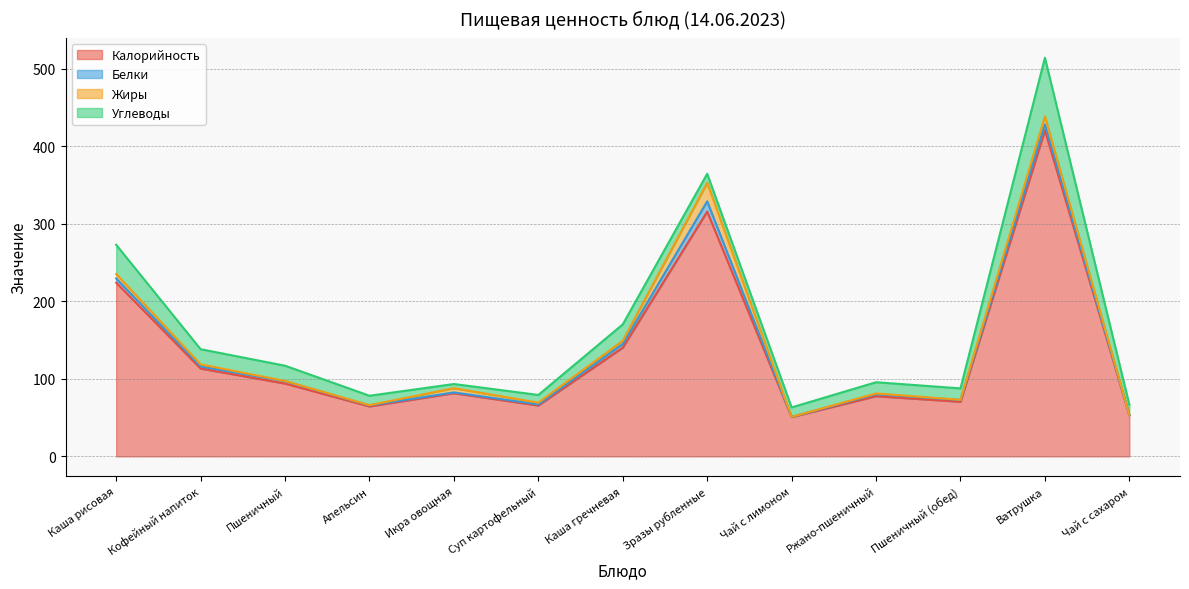

At which category is the sum across all series the highest?

Ватрушка